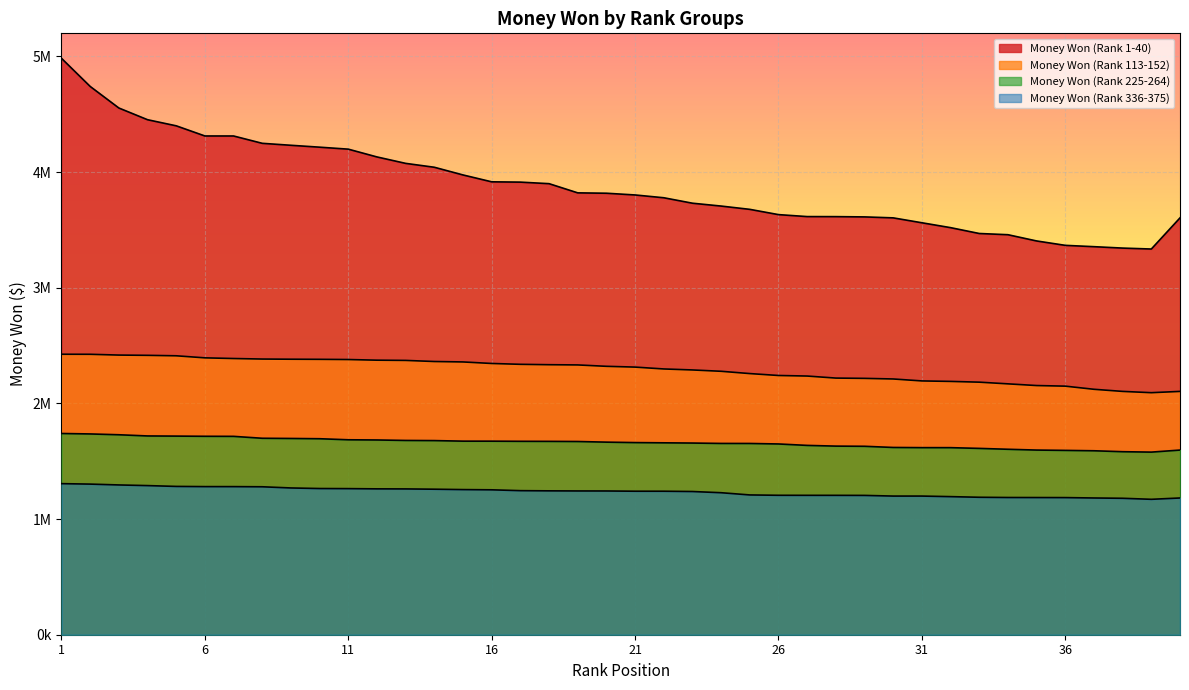

How many values in the Money Won (Rank 336-375) series are below 1242863?

20